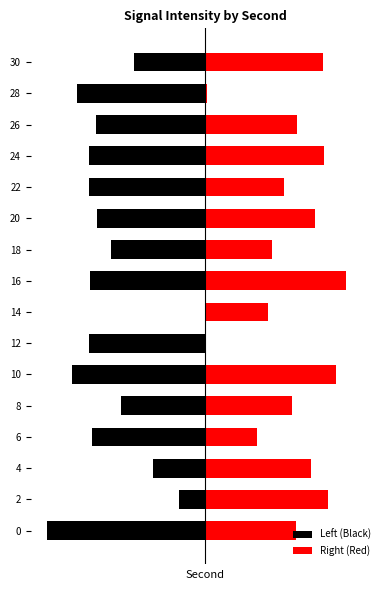

Which has a higher value, 8 or 24?

8